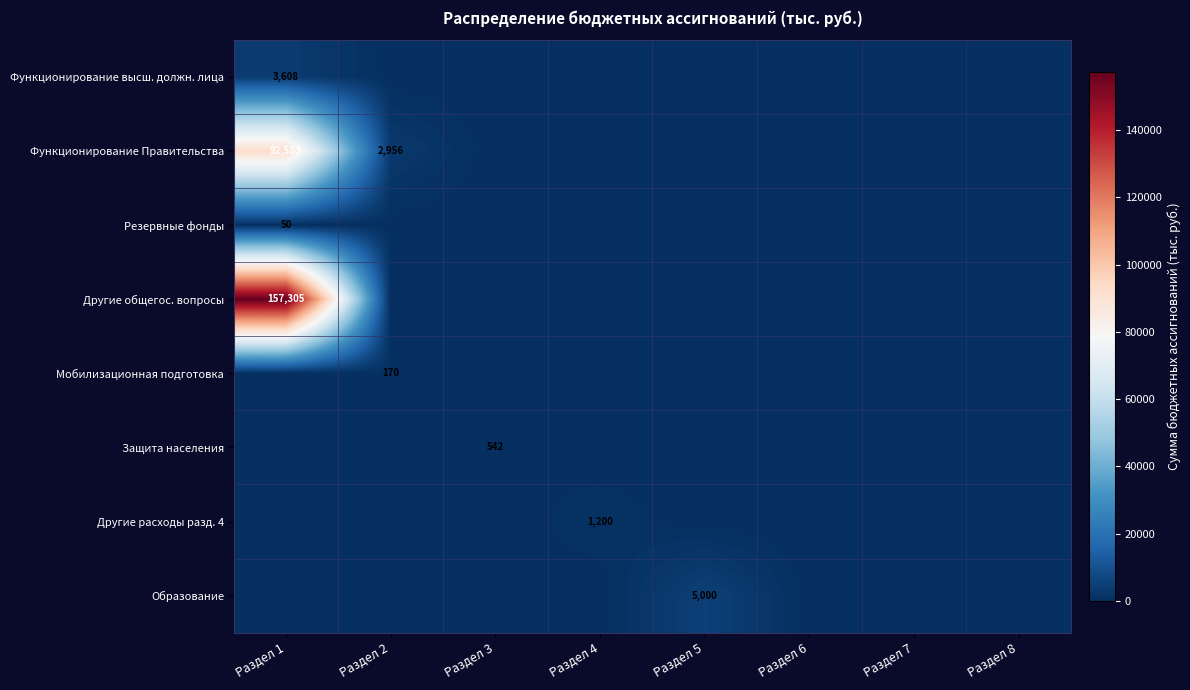

The Образование series shows 6930 at Раздел 5. True or false?

False